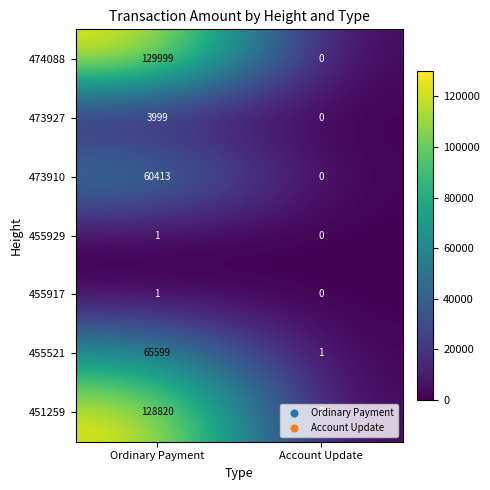

True or false: 473910 has a value of 0 at Account Update.

True